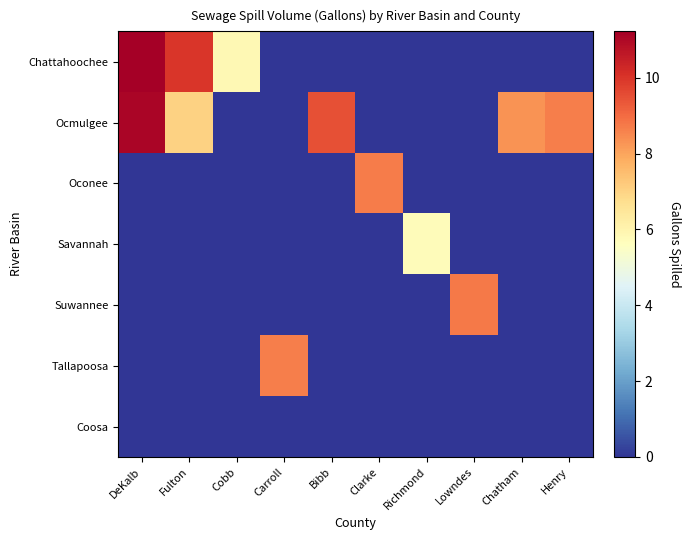

Reading left to right, list all the values displayed in this chart.

Chattahoochee: DeKalb=11.2	Fulton=10.0	Cobb=5.9	Carroll=0.0	Bibb=0.0	Clarke=0.0	Richmond=0.0	Lowndes=0.0	Chatham=0.0	Henry=0.0
Ocmulgee: DeKalb=11.1	Fulton=7.0	Cobb=0.0	Carroll=0.0	Bibb=9.5	Clarke=0.0	Richmond=0.0	Lowndes=0.0	Chatham=8.3	Henry=8.7
Oconee: DeKalb=0.0	Fulton=0.0	Cobb=0.0	Carroll=0.0	Bibb=0.0	Clarke=8.7	Richmond=0.0	Lowndes=0.0	Chatham=0.0	Henry=0.0
Savannah: DeKalb=0.0	Fulton=0.0	Cobb=0.0	Carroll=0.0	Bibb=0.0	Clarke=0.0	Richmond=5.7	Lowndes=0.0	Chatham=0.0	Henry=0.0
Suwannee: DeKalb=0.0	Fulton=0.0	Cobb=0.0	Carroll=0.0	Bibb=0.0	Clarke=0.0	Richmond=0.0	Lowndes=8.7	Chatham=0.0	Henry=0.0
Tallapoosa: DeKalb=0.0	Fulton=0.0	Cobb=0.0	Carroll=8.7	Bibb=0.0	Clarke=0.0	Richmond=0.0	Lowndes=0.0	Chatham=0.0	Henry=0.0
Coosa: DeKalb=0.0	Fulton=0.0	Cobb=0.0	Carroll=0.0	Bibb=0.0	Clarke=0.0	Richmond=0.0	Lowndes=0.0	Chatham=0.0	Henry=0.0